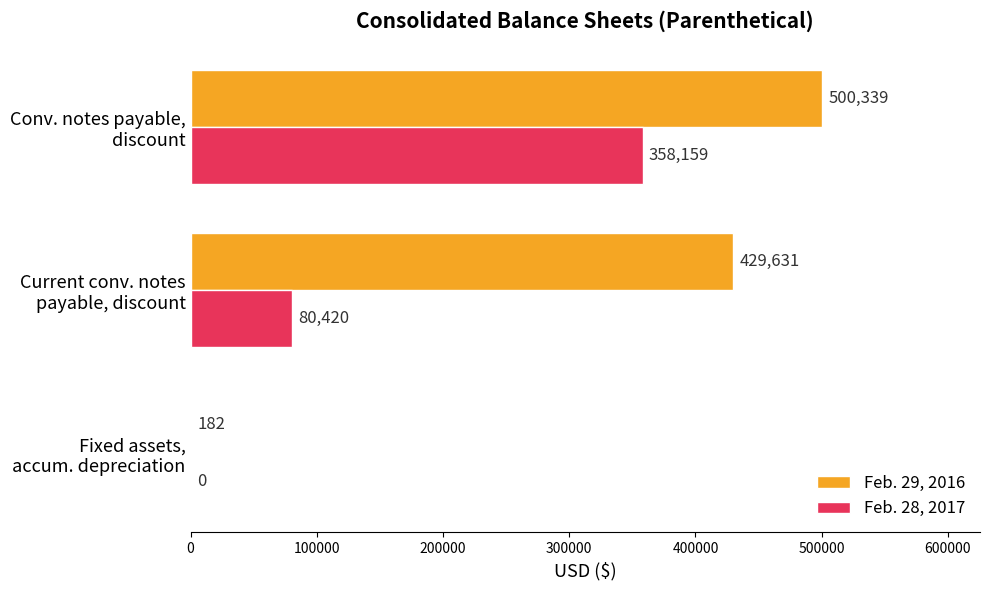

What is the sum of all Feb. 29, 2016 values?

930152